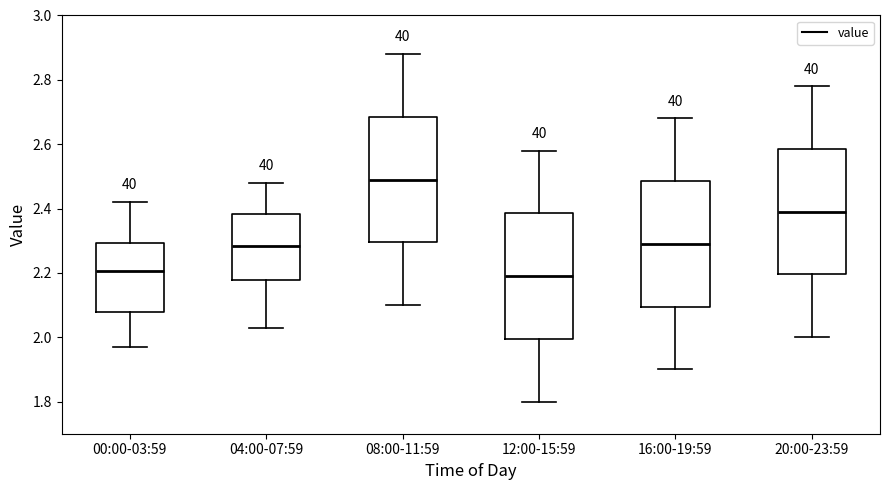

Reading left to right, transcribe this box plot: for each box, give where its median line is, the range the box spans, and where its two whiskers end, as read against the y-axis. The values are not printed on the chart, so give them approximately, as read against the axis.

00:00-03:59: median 2.20, box 2.08 to 2.30, whiskers 1.98 to 2.42
04:00-07:59: median 2.28, box 2.18 to 2.38, whiskers 2.04 to 2.48
08:00-11:59: median 2.50, box 2.30 to 2.68, whiskers 2.10 to 2.88
12:00-15:59: median 2.20, box 2.00 to 2.38, whiskers 1.80 to 2.58
16:00-19:59: median 2.30, box 2.10 to 2.48, whiskers 1.90 to 2.68
20:00-23:59: median 2.40, box 2.20 to 2.58, whiskers 2.00 to 2.78